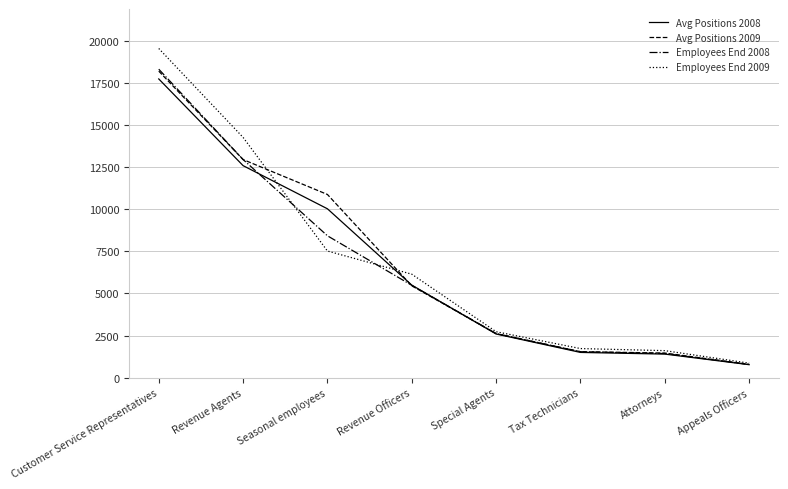

At which category does the chart reach its minimum across all series?

Appeals Officers